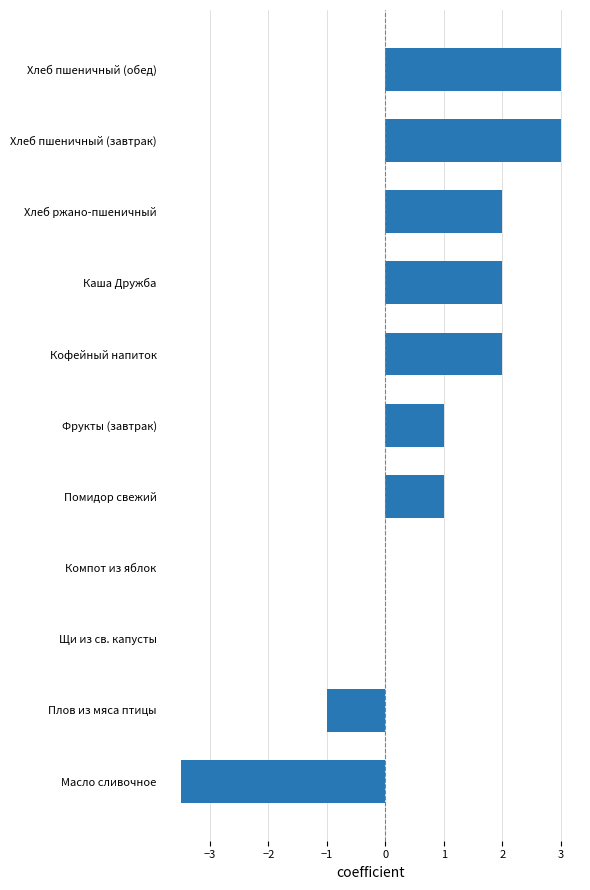

The chart shows a value of 3.5 at Щи из св. капусты. True or false?

False